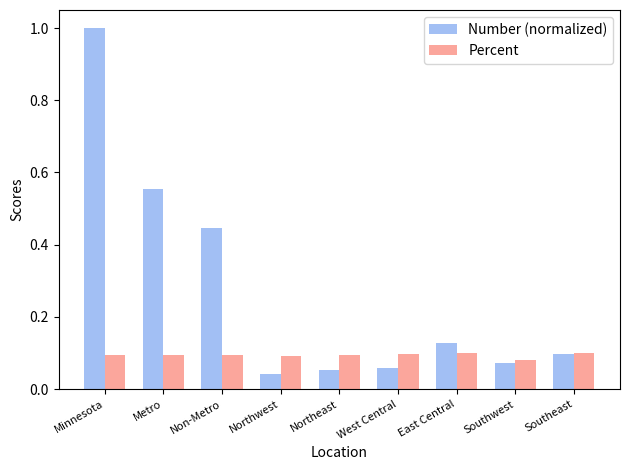

Which series has the largest range (max minus min)?

Number (normalized)